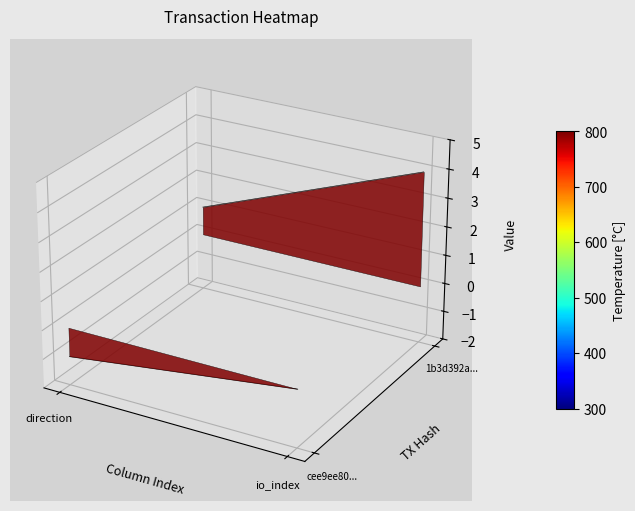

Which series has the largest total across all categories?

1b3d392a...